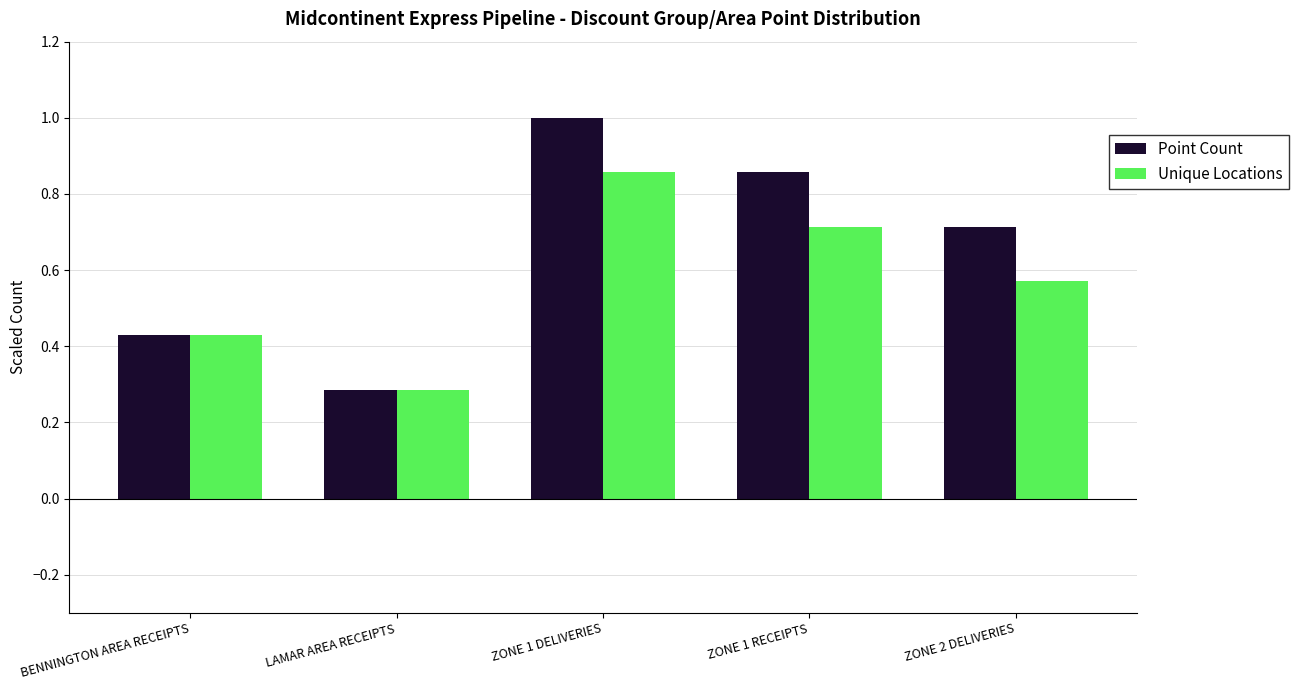

What is the label of the 3rd bar from the right?

ZONE 1 DELIVERIES